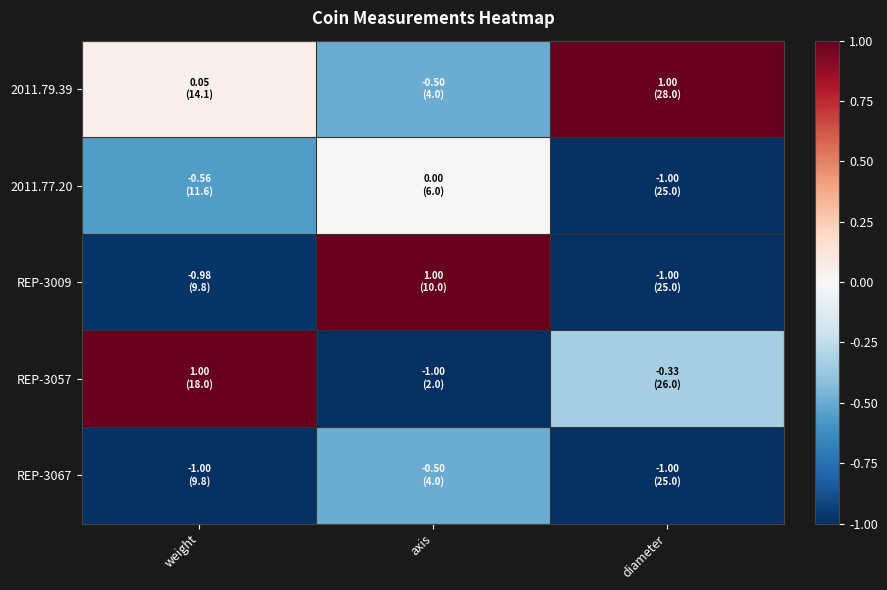

Between weight and diameter, which is larger?

diameter